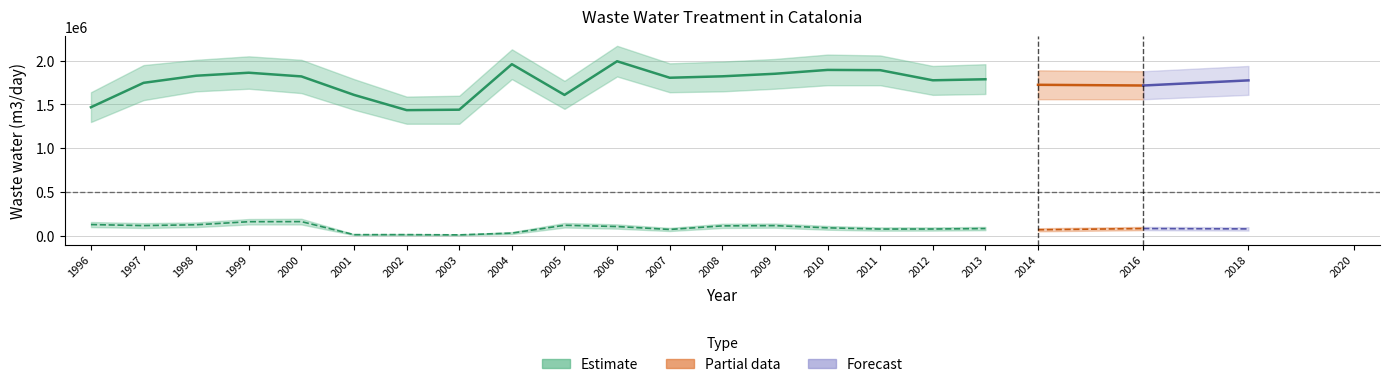

What is the value of the Reused (m3/day) point at the 10th from the left?

120749